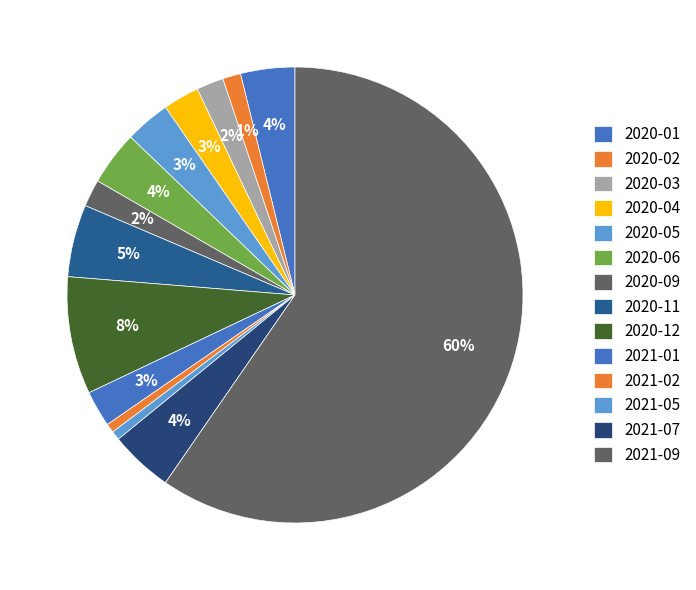

How many slices are in this pie chart?

14